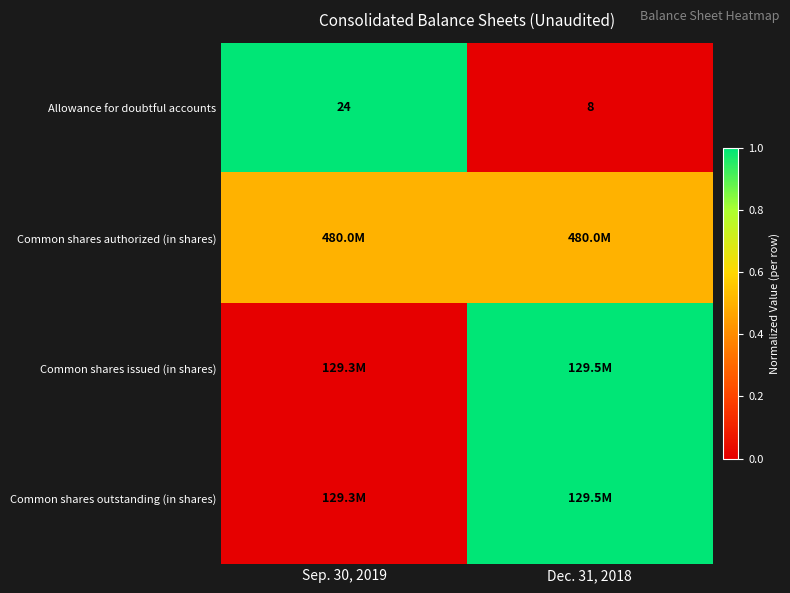

Rank the categories by Allowance for doubtful accounts value from lowest to highest.

Dec. 31, 2018, Sep. 30, 2019